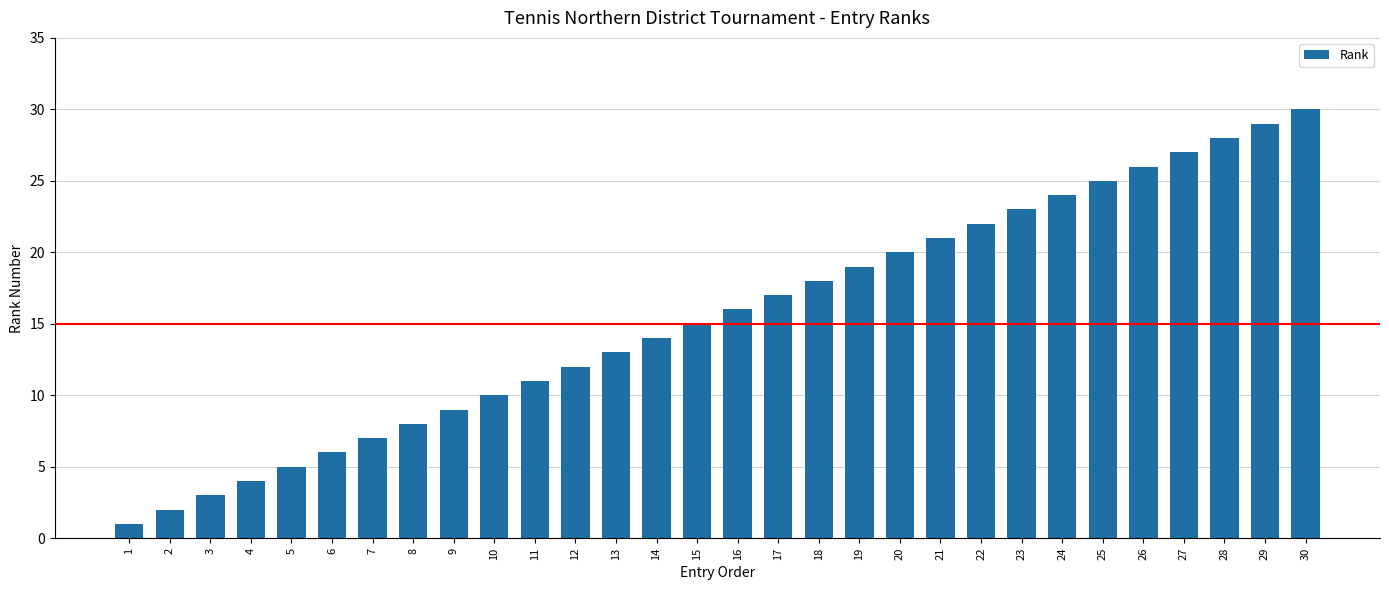

What is the maximum value shown in the chart?

30